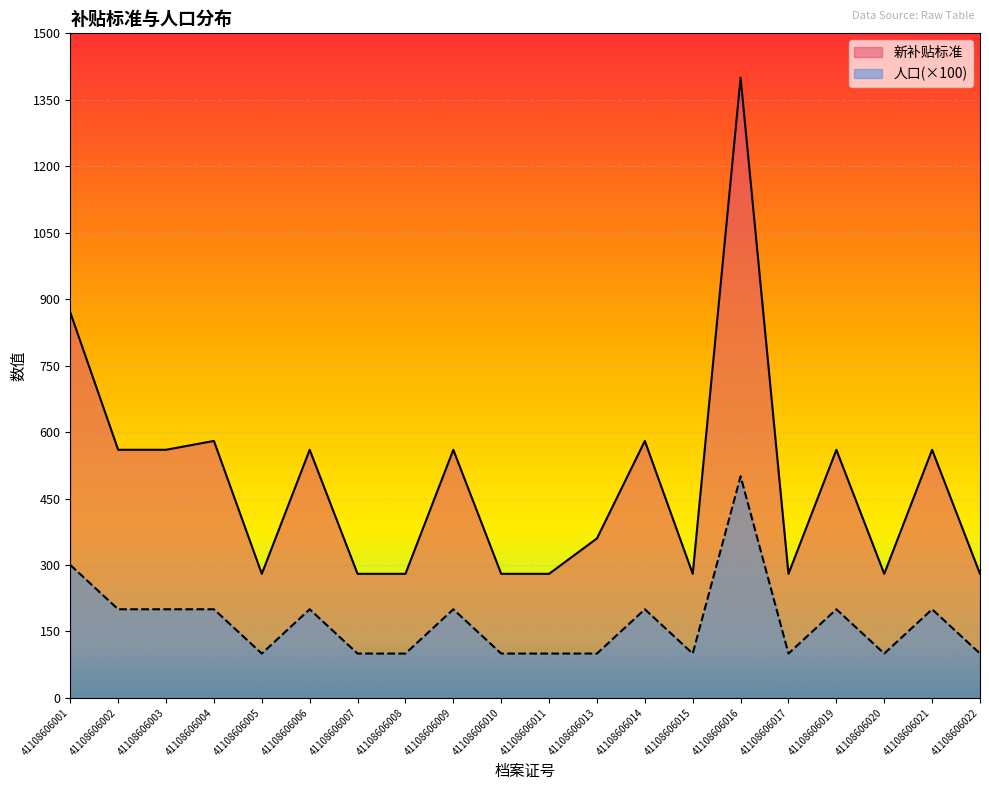

What is the sum of all 新补贴标准 values?

9670